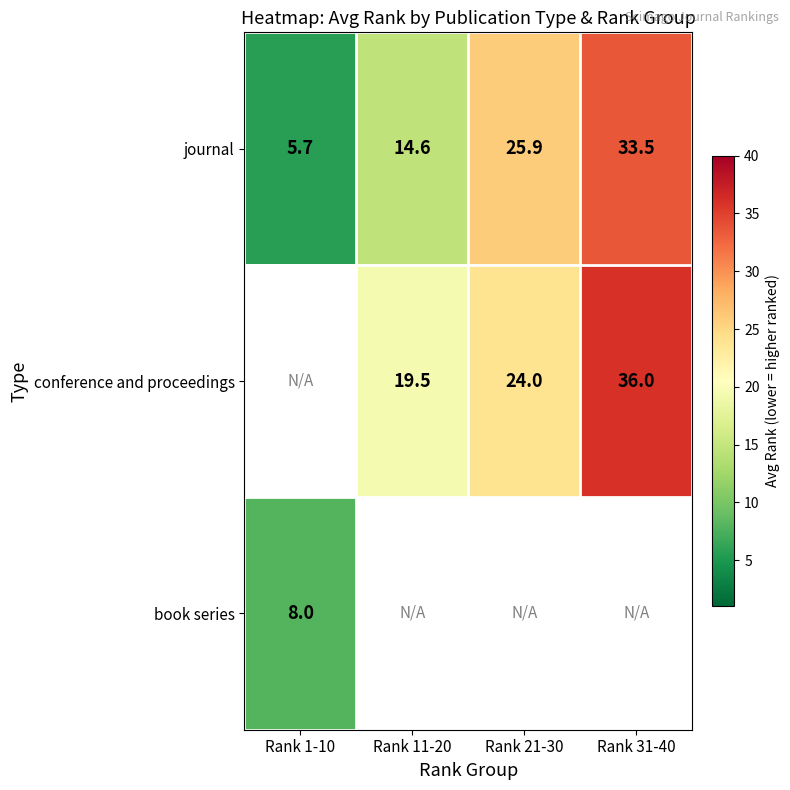

The conference and proceedings series shows 36.0 at Rank 31-40. True or false?

True